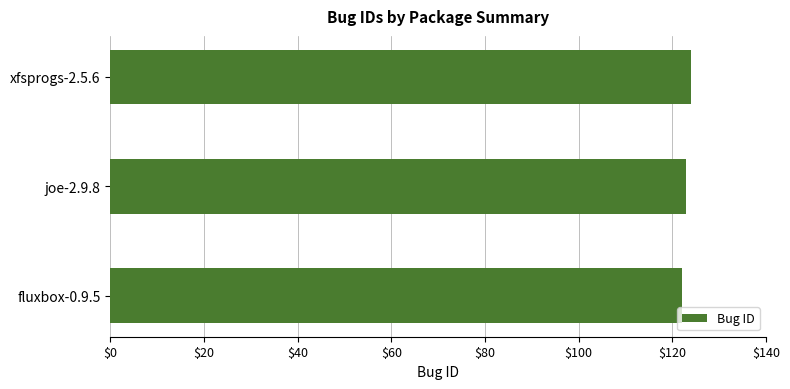

What is the smallest value displayed?

122